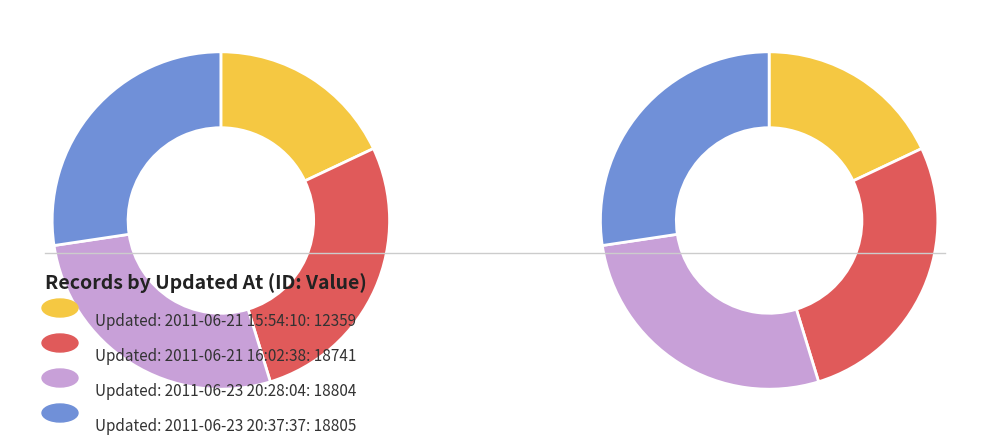

True or false: 2011-06-23 20:28:04 accounts for 27% of the total.

True